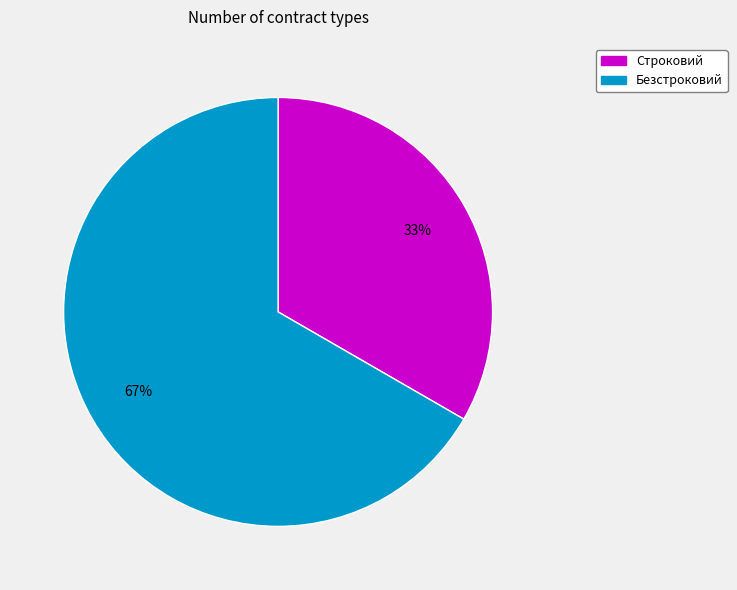

Count the number of slices in the pie.

2